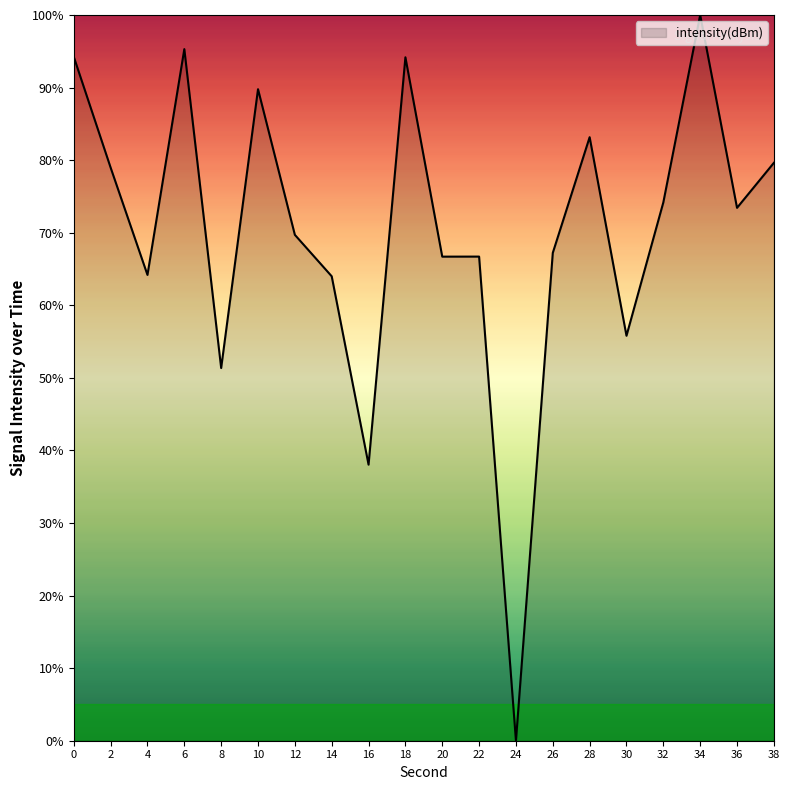

What is the difference between the maximum and second lowest values?

62.0